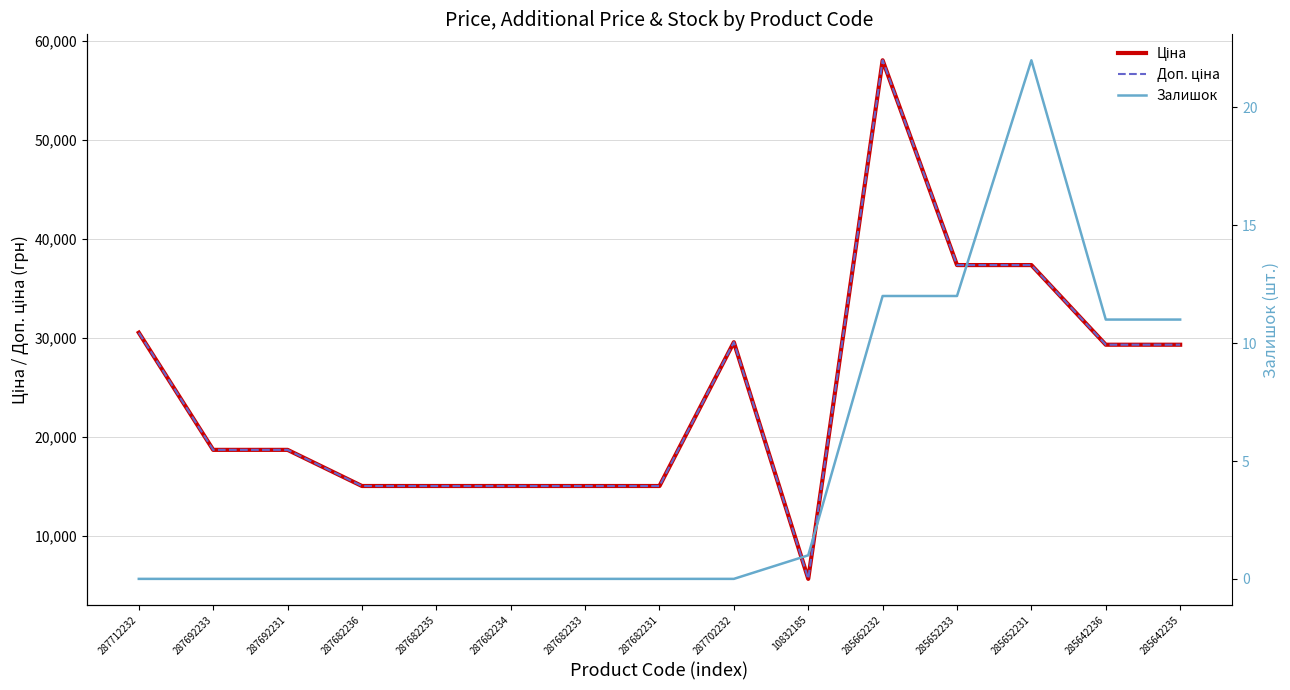

True or false: Залишок and Ціна cross at least once.

False